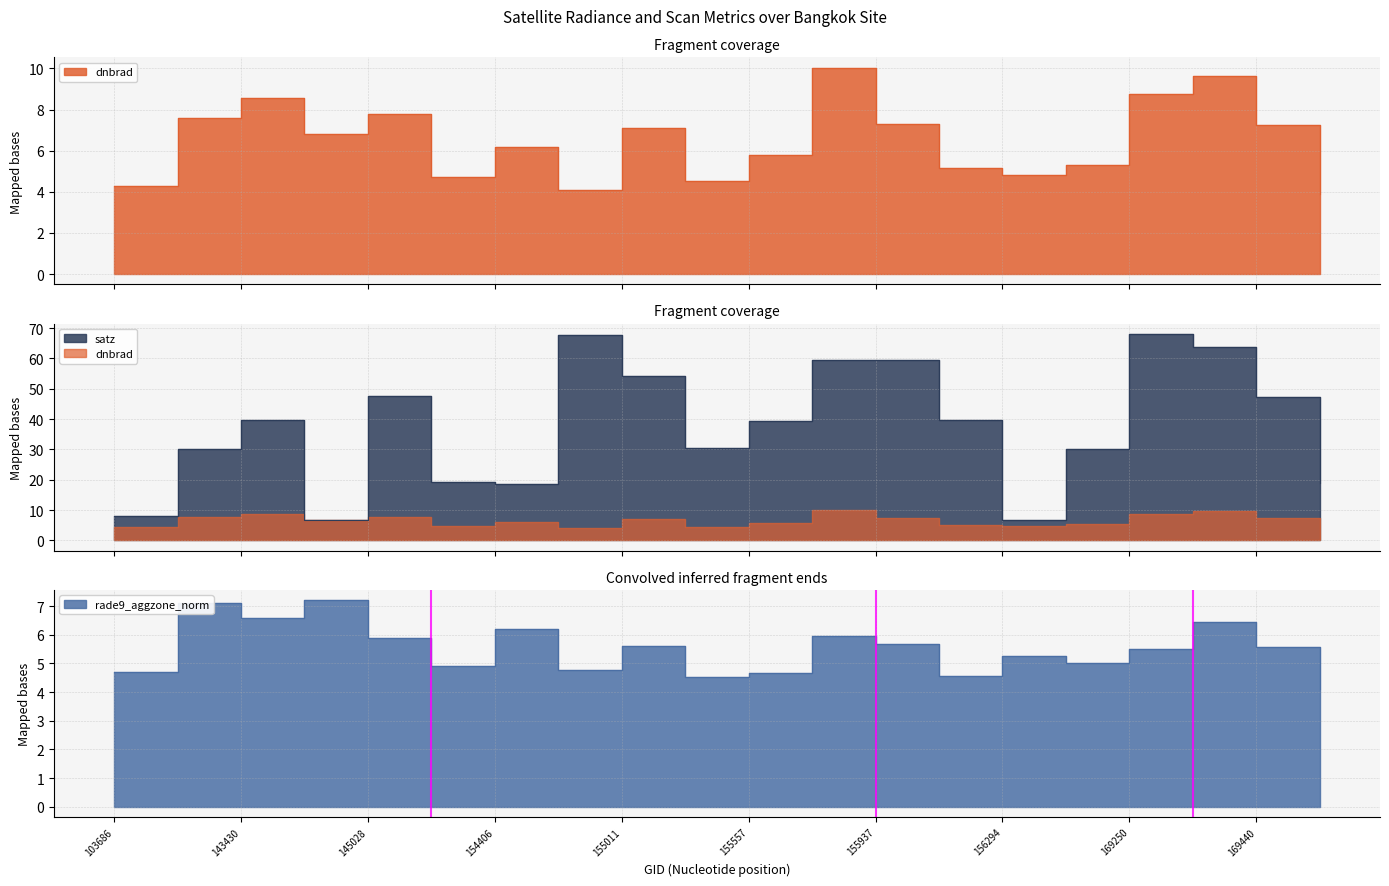

Where do rade9_aggzone_norm and satz first cross each other?

143430 and 144221